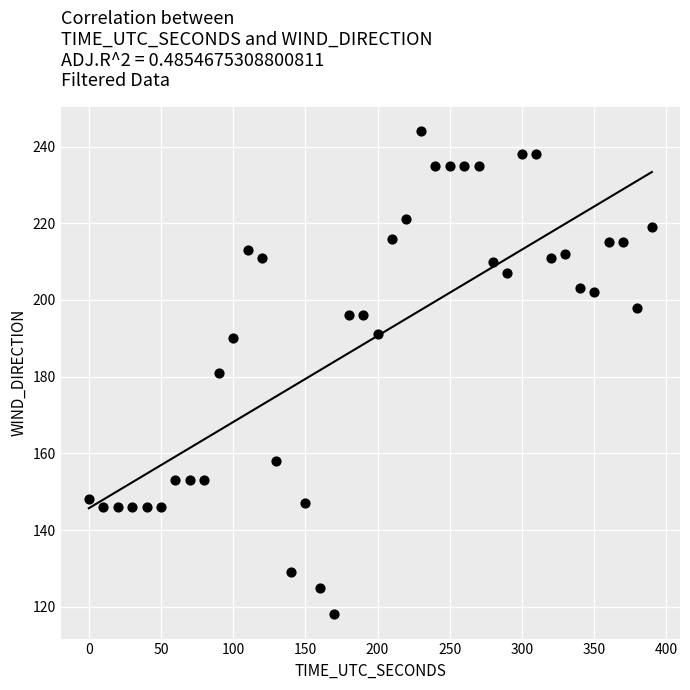

What is the range of X values (max minus min)?

390